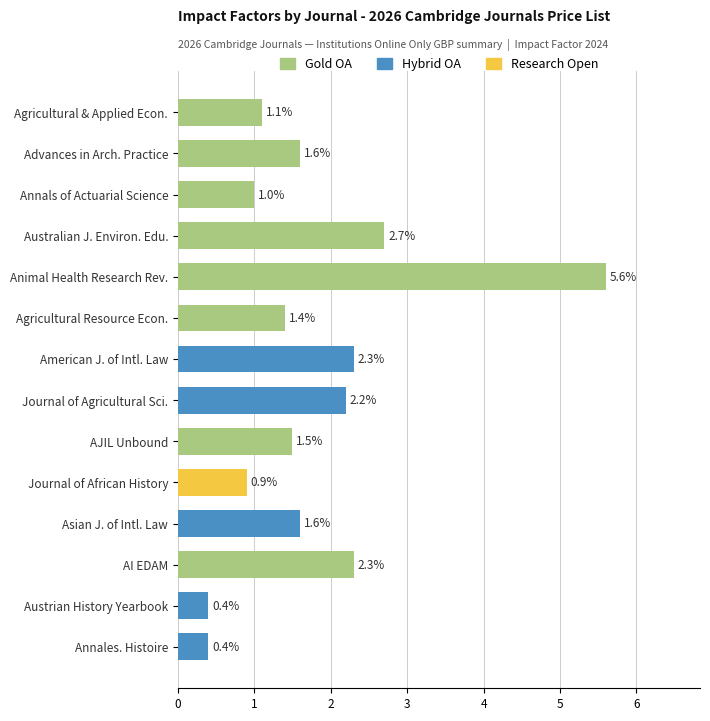

What is the minimum value shown in the chart?

0.4